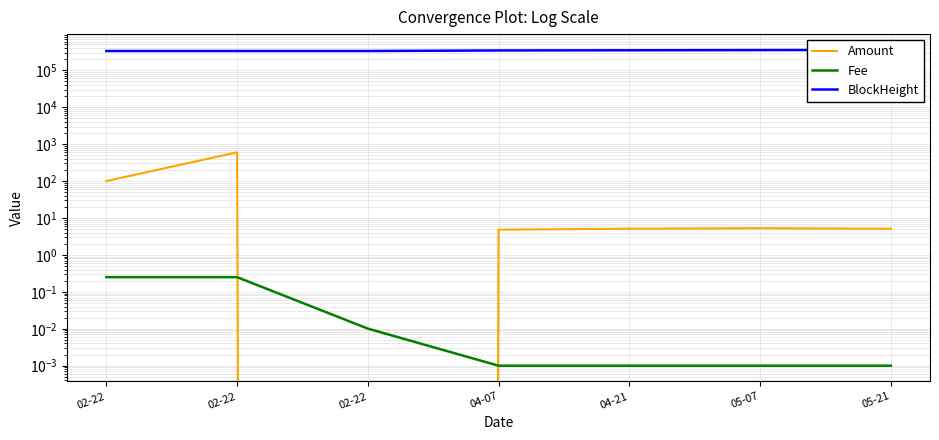

What are all the series names shown in the legend?

Amount, Fee, BlockHeight